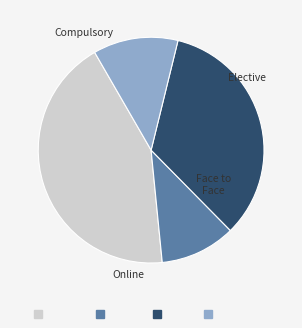

Count the number of slices in the pie.

4